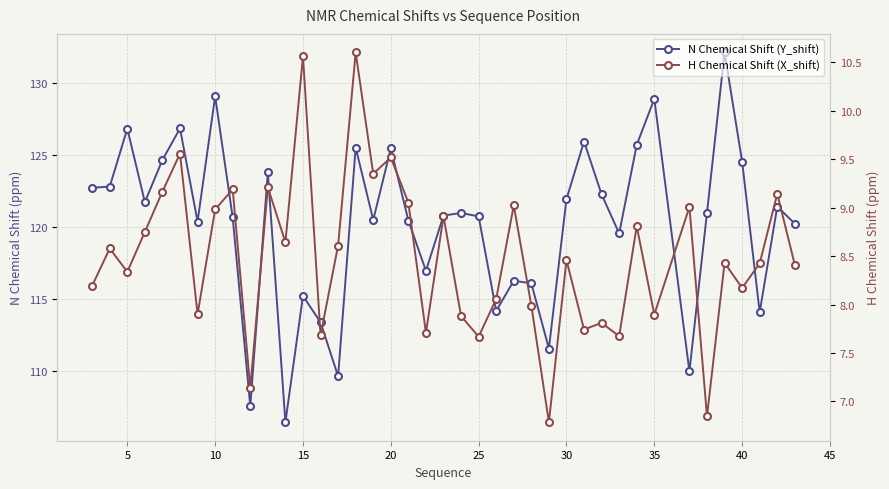

The H Chemical Shift (X_shift) series shows 12.5 at 20. True or false?

False